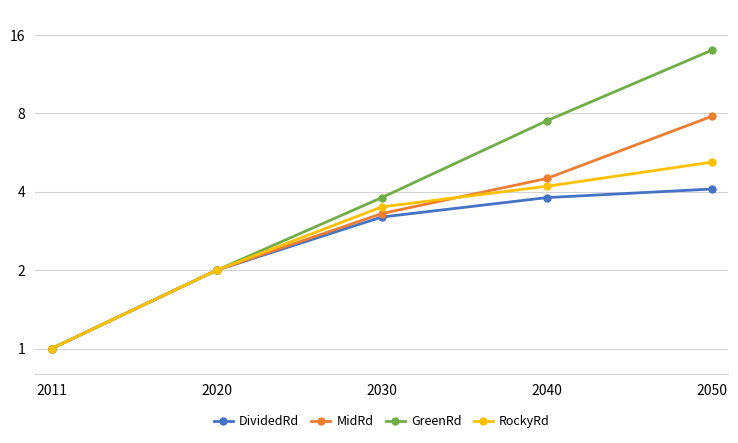

What is the difference between the RockyRd values at 2011 and 2040?

3.2